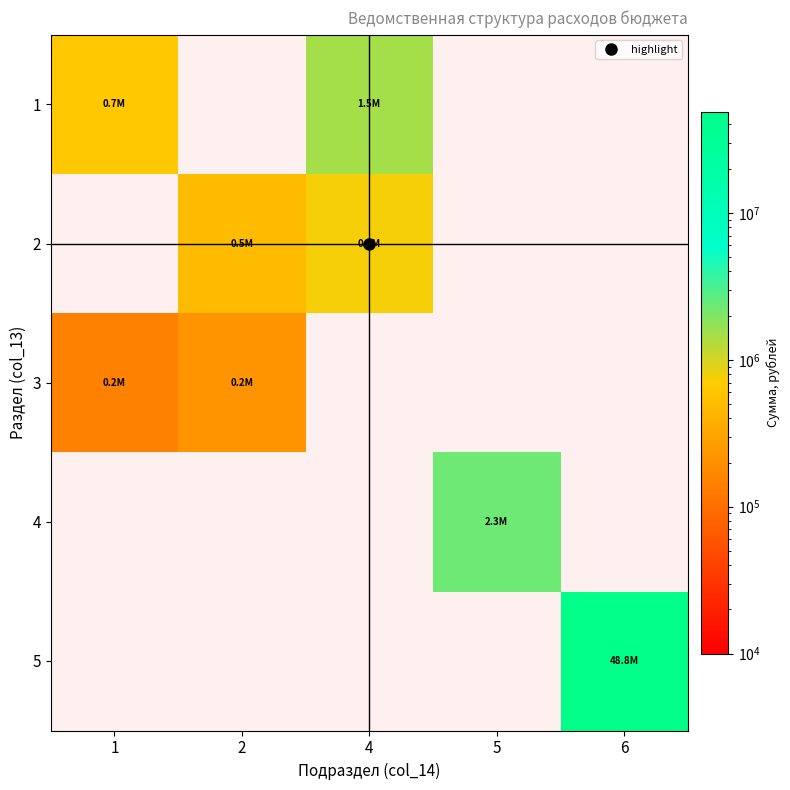

At 1, list the series in order from smallest to largest.

2, 4, 5, 3, 1